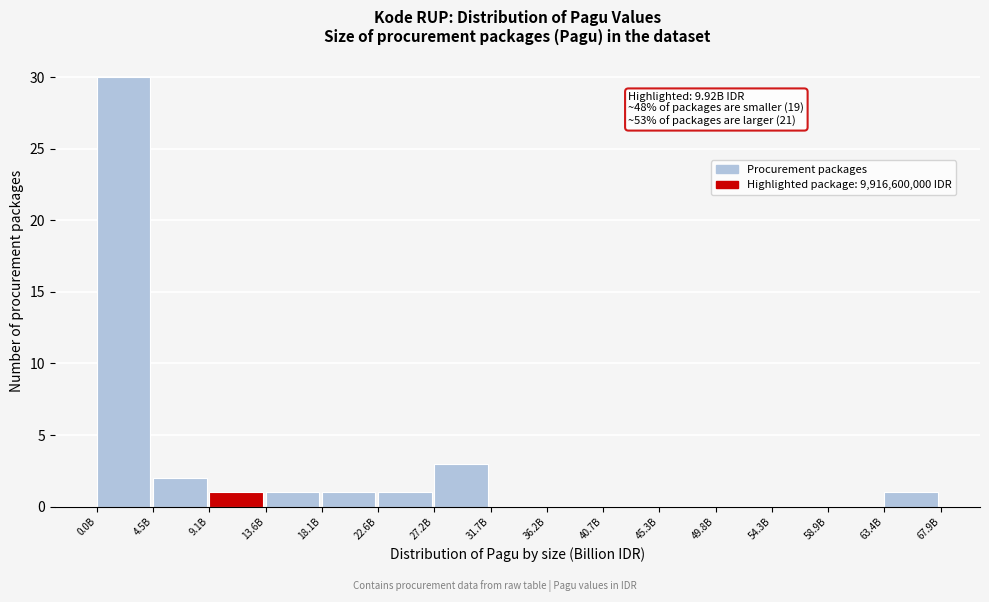

Reading left to right, extract all data points from this chart.

0.0B=30	4.5B=2	9.1B=1	13.6B=1	18.1B=1	22.6B=1	27.2B=3	31.7B=0	36.2B=0	40.7B=0	45.3B=0	49.8B=0	54.3B=0	58.9B=0	63.4B=1